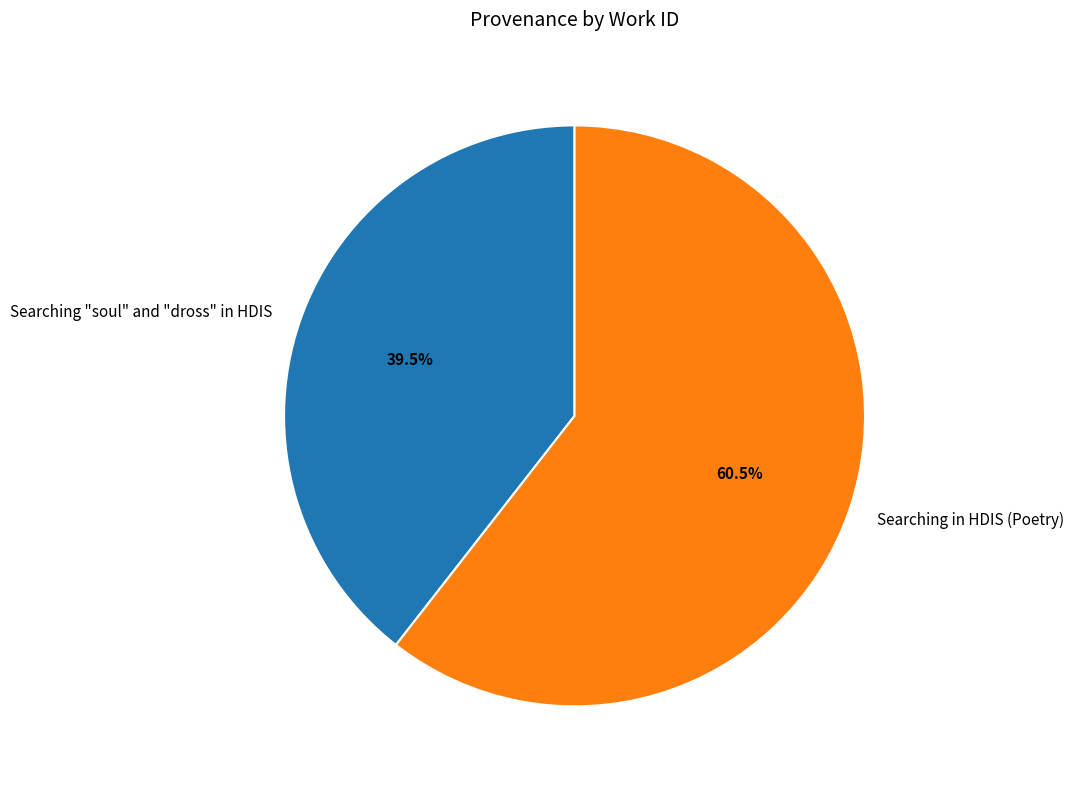

To the nearest percent, what is the combined percentage of Searching in HDIS (Poetry) and Searching "soul" and "dross" in HDIS?

100%